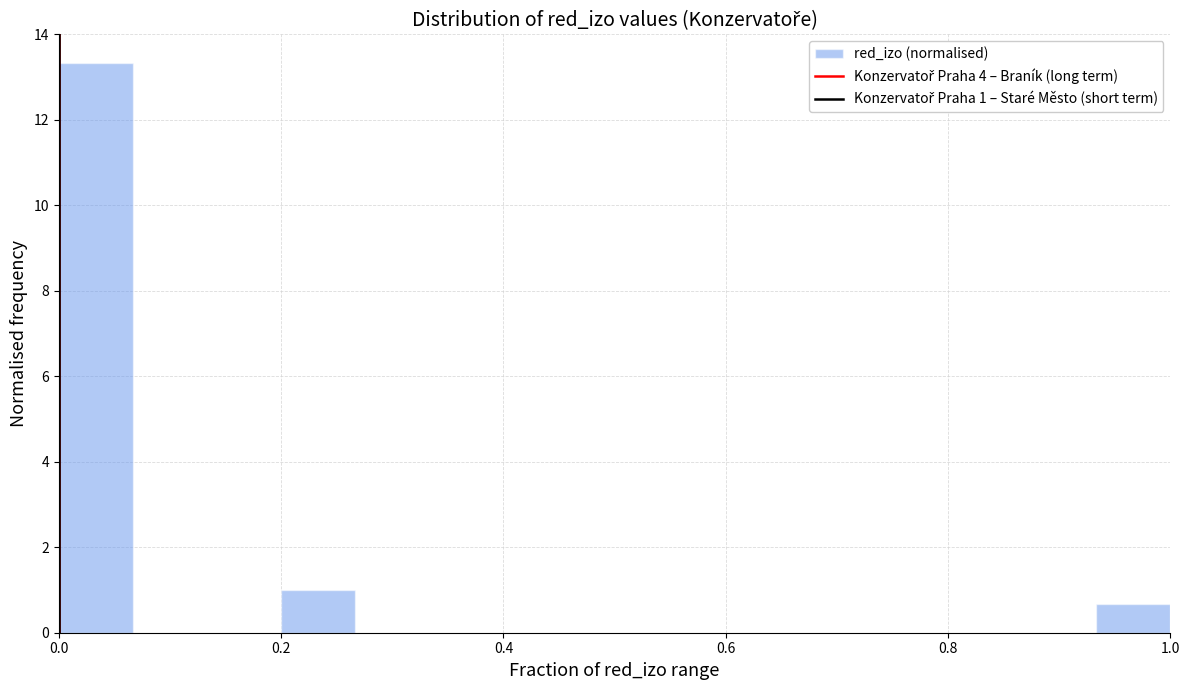

Around what value on the x-axis is the tallest bar? Give the approximate position of its centre, as read against the axis.

0.04